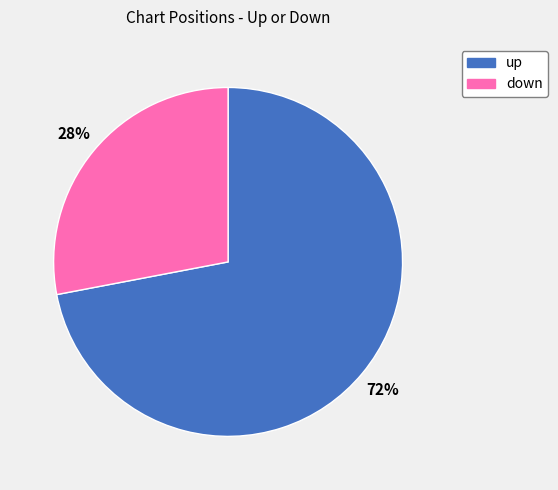

To the nearest percent, what is the difference between the up and down slice percentages?

44%